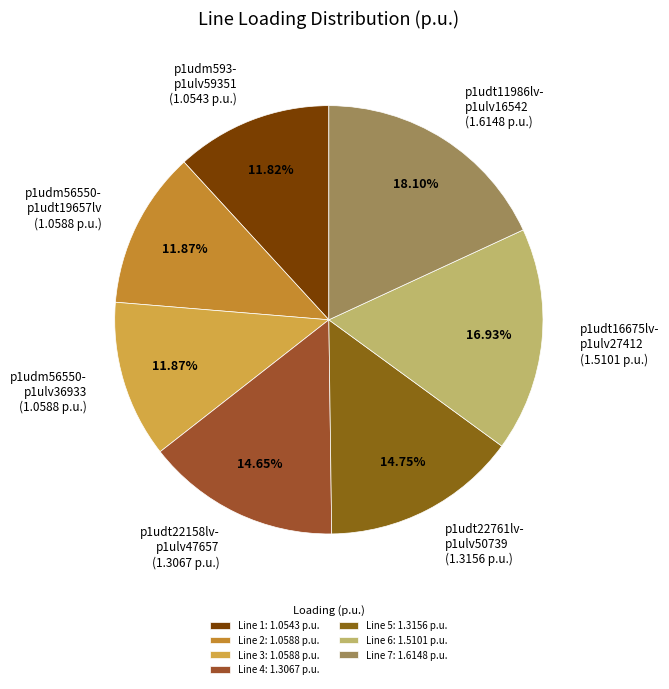

How many segments does this pie chart have?

7